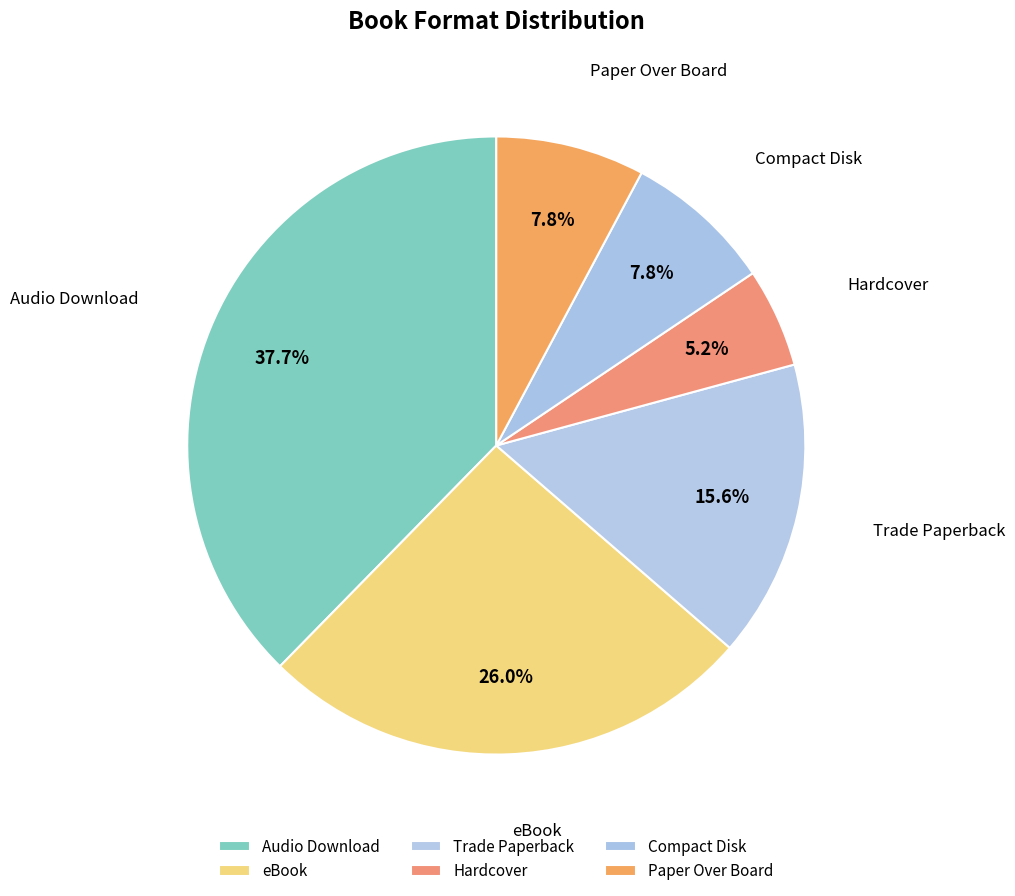

Which category has the biggest portion of the pie?

Audio Download